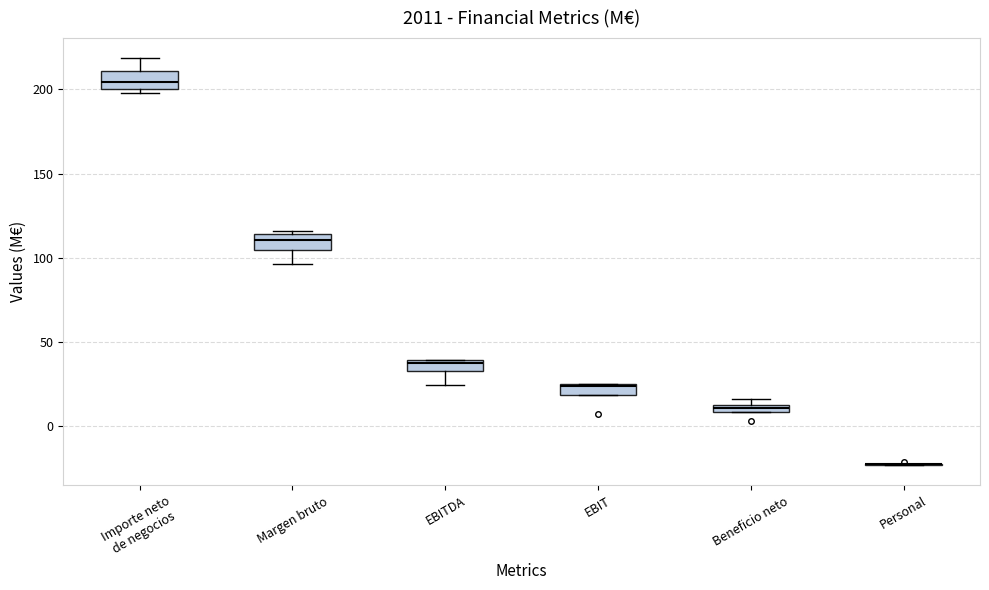

Where is the upper edge of the box for EBITDA on the y-axis? The values are not printed on the chart, so give them approximately, as read against the axis.

40